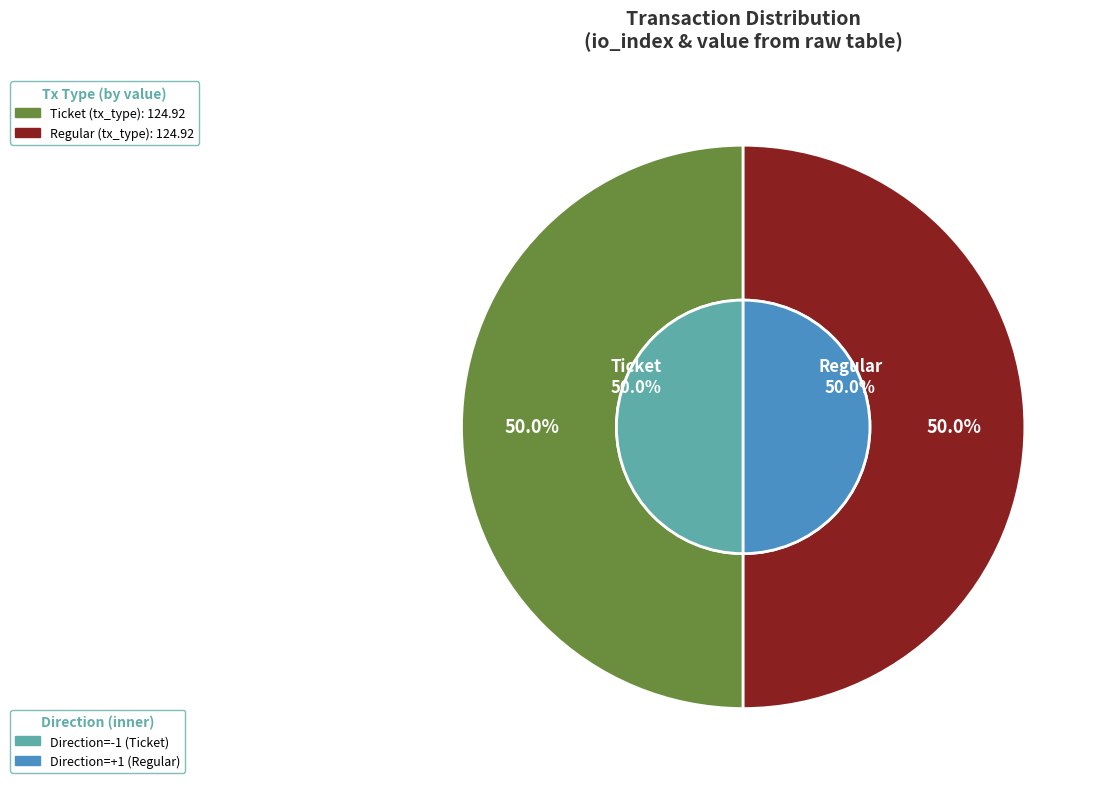

To the nearest percent, what is the average slice percentage?

50%